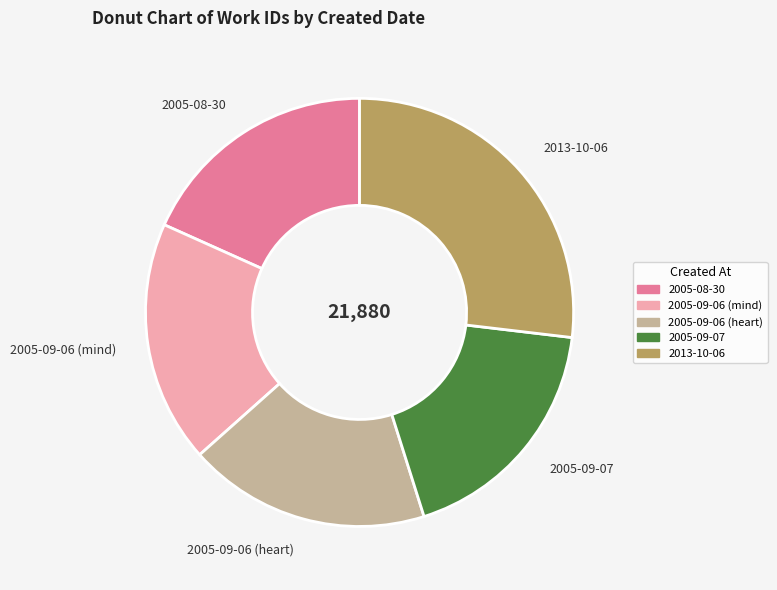

Is there any slice that represents more than half of the pie?

No